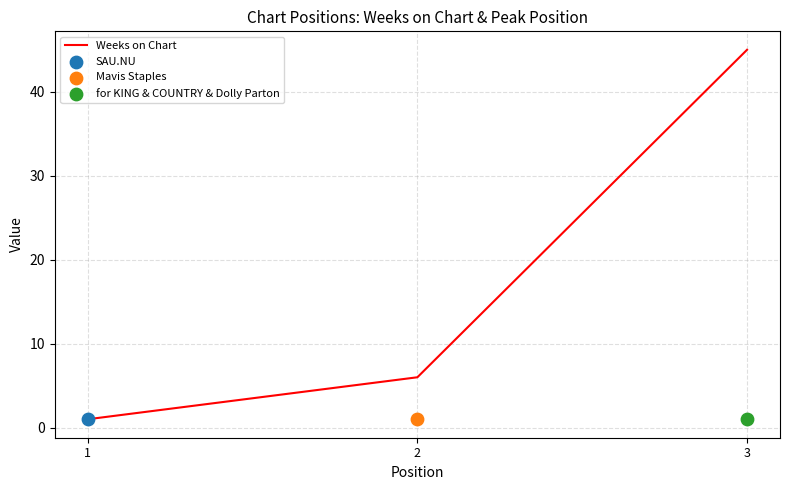

Approximately how many times larger is the value at 2 compared to 3?

0.1